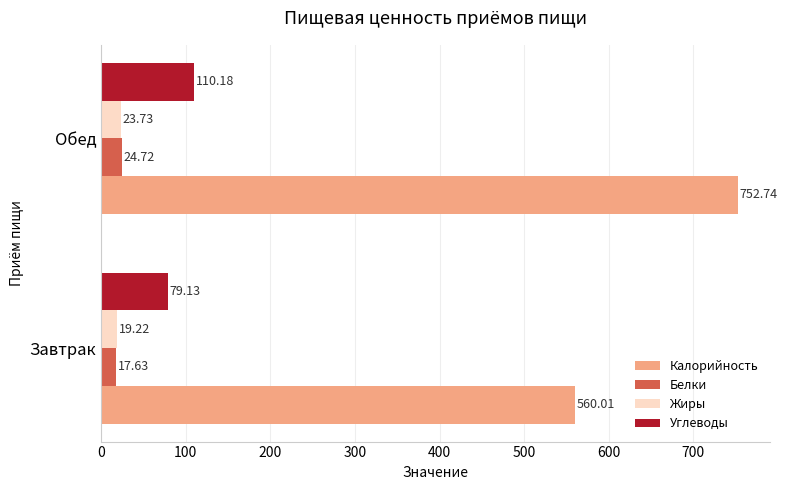

At how many categories does at least one series exceed 425?

2